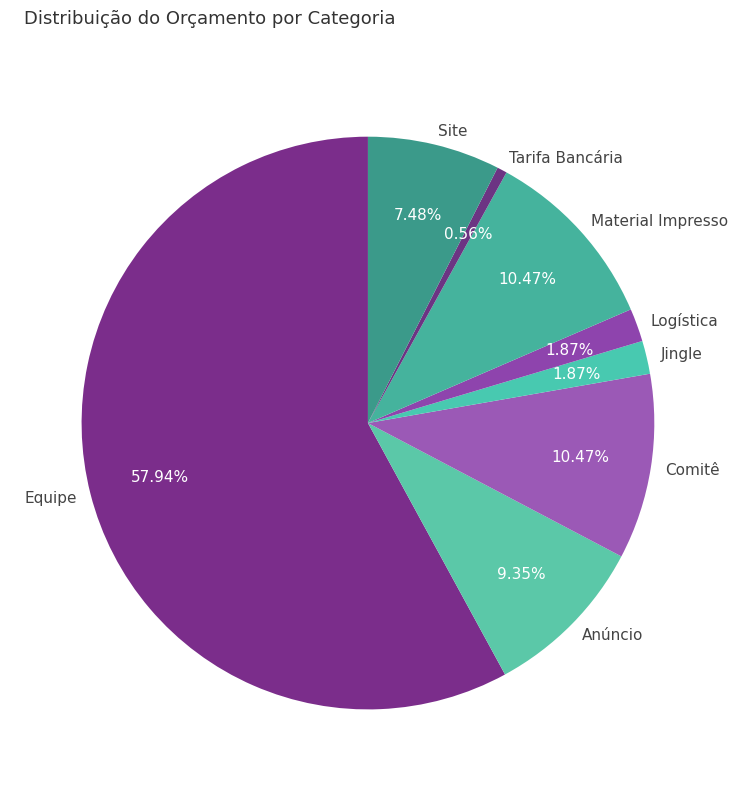

The Tarifa Bancária slice represents 1% of the pie. True or false?

True